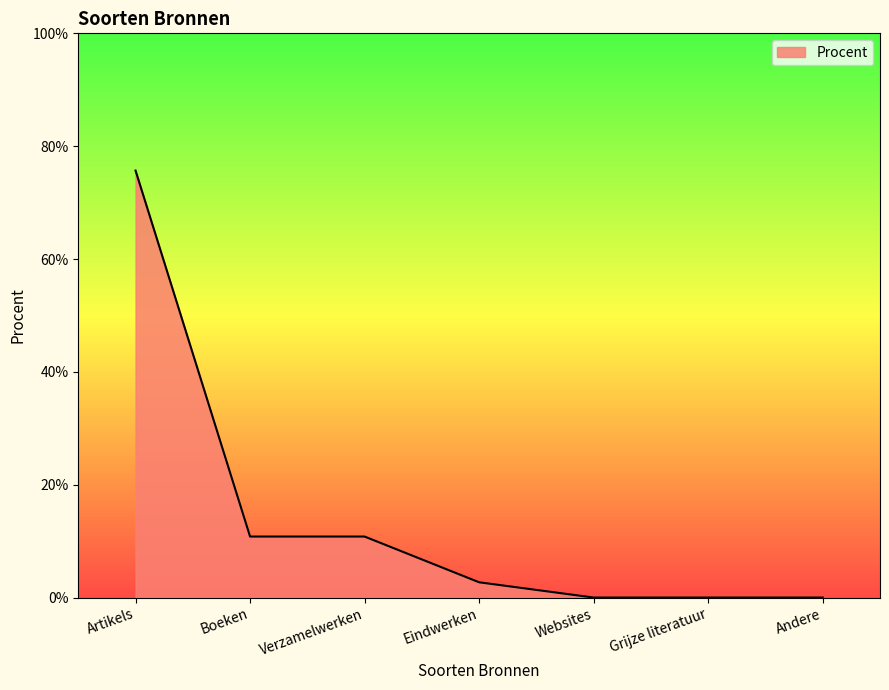

Which category has the highest value across all series?

Artikels